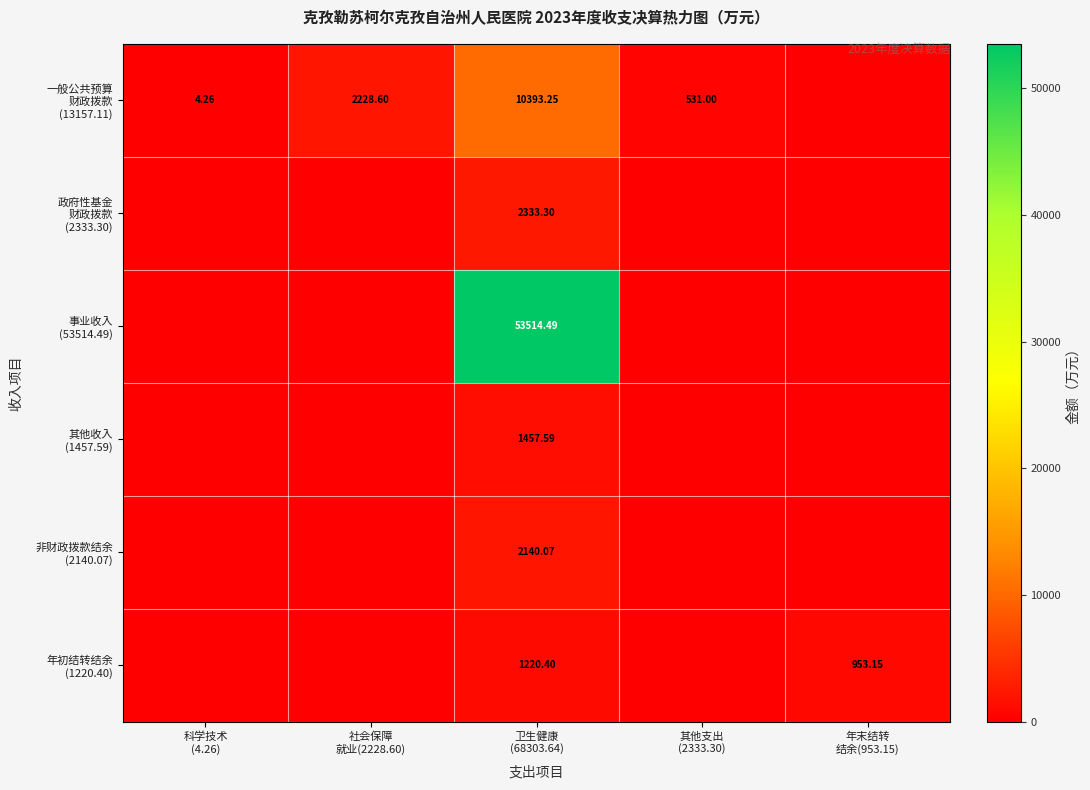

The value of 事业收入 (53514.49) at 其他支出 (2333.30) is -28206.5. True or false?

False